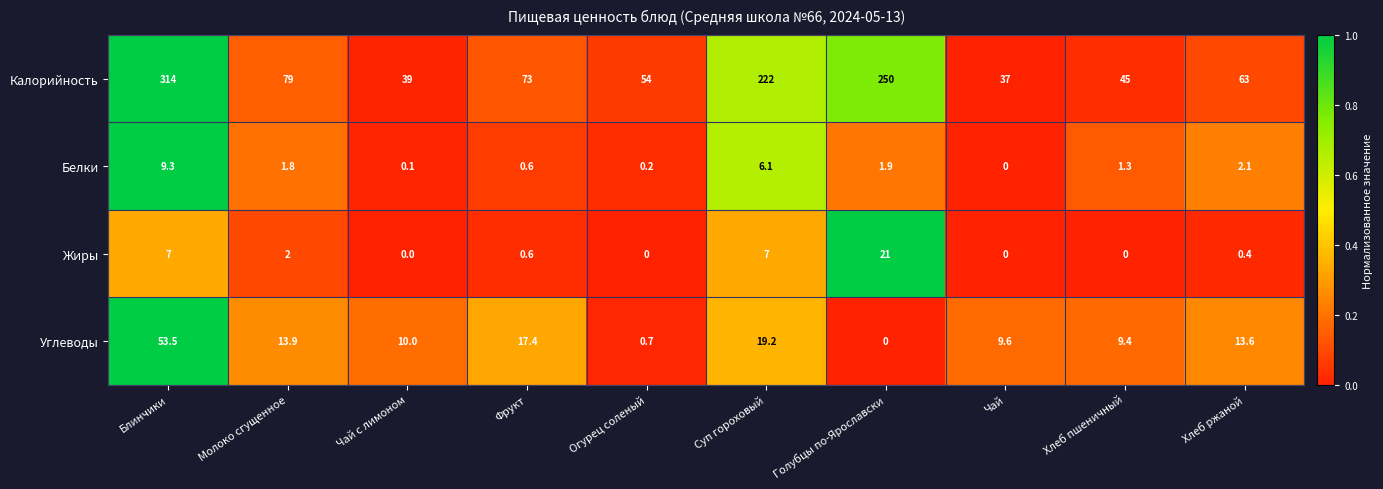

What is the difference between the highest and lowest values at Молоко сгущенное?

77.2